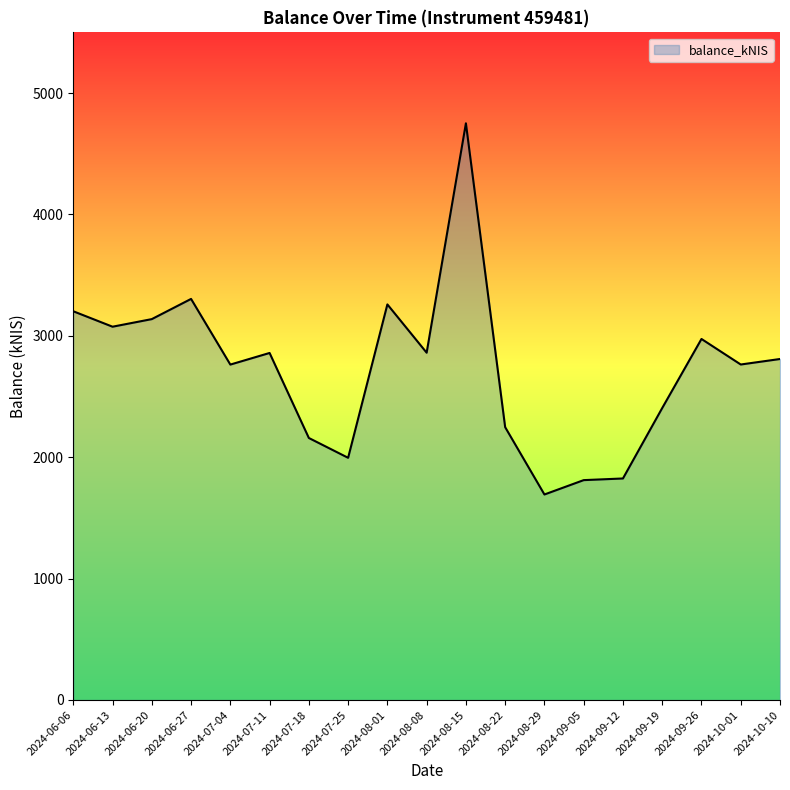

What is the average value?

2731.3